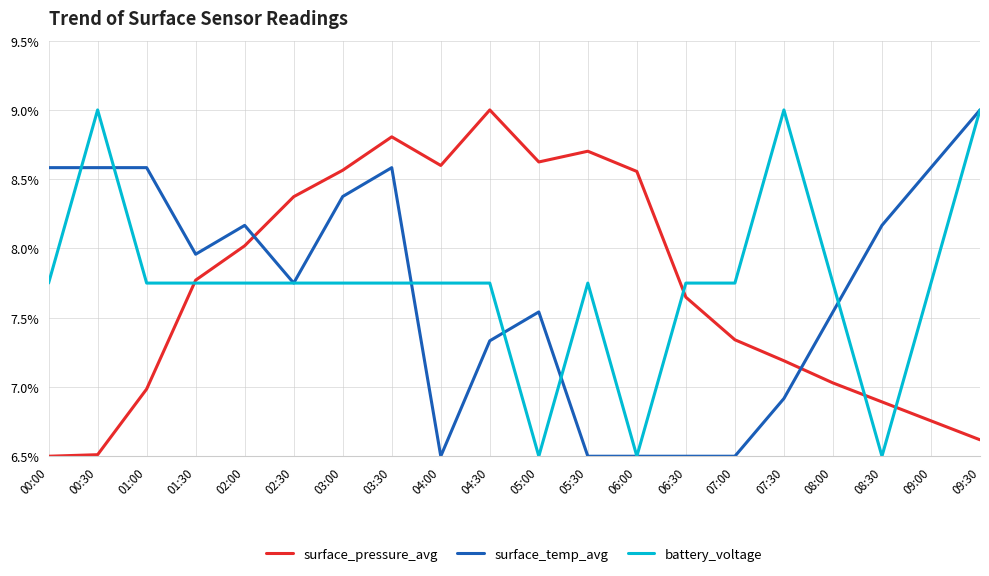

At 04:00, list the series in order from largest to smallest.

surface_pressure_avg, battery_voltage, surface_temp_avg